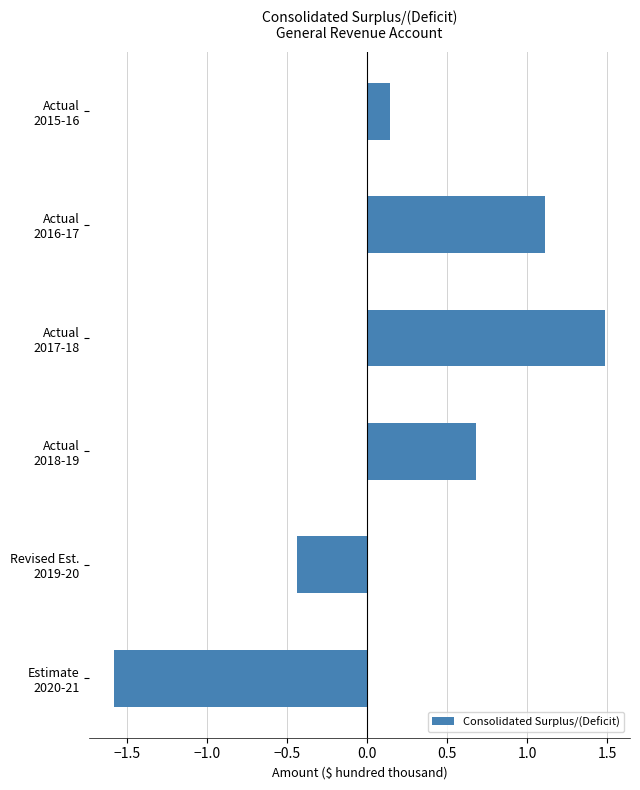

How many negative values are there?

2